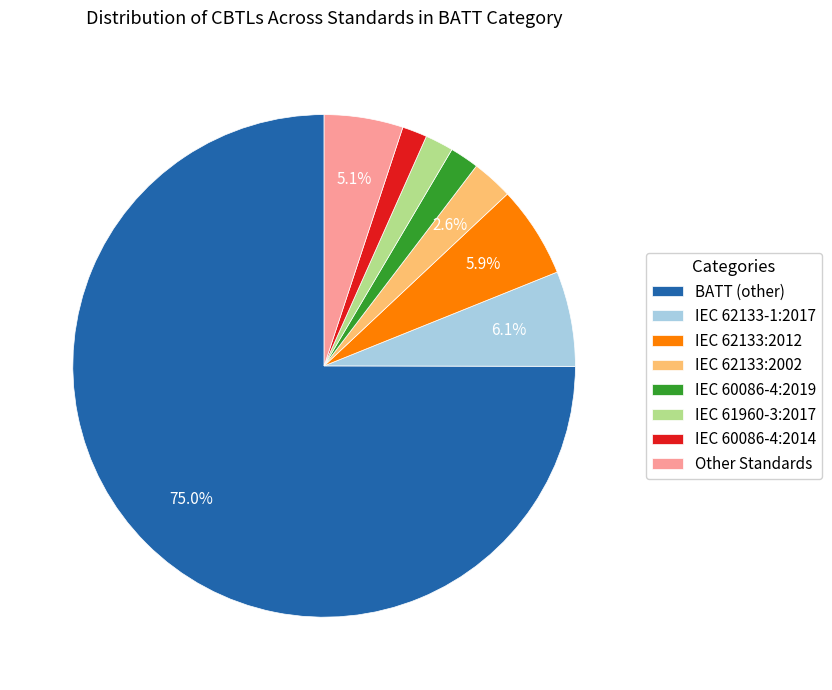

Which slice is the largest?

BATT (other)